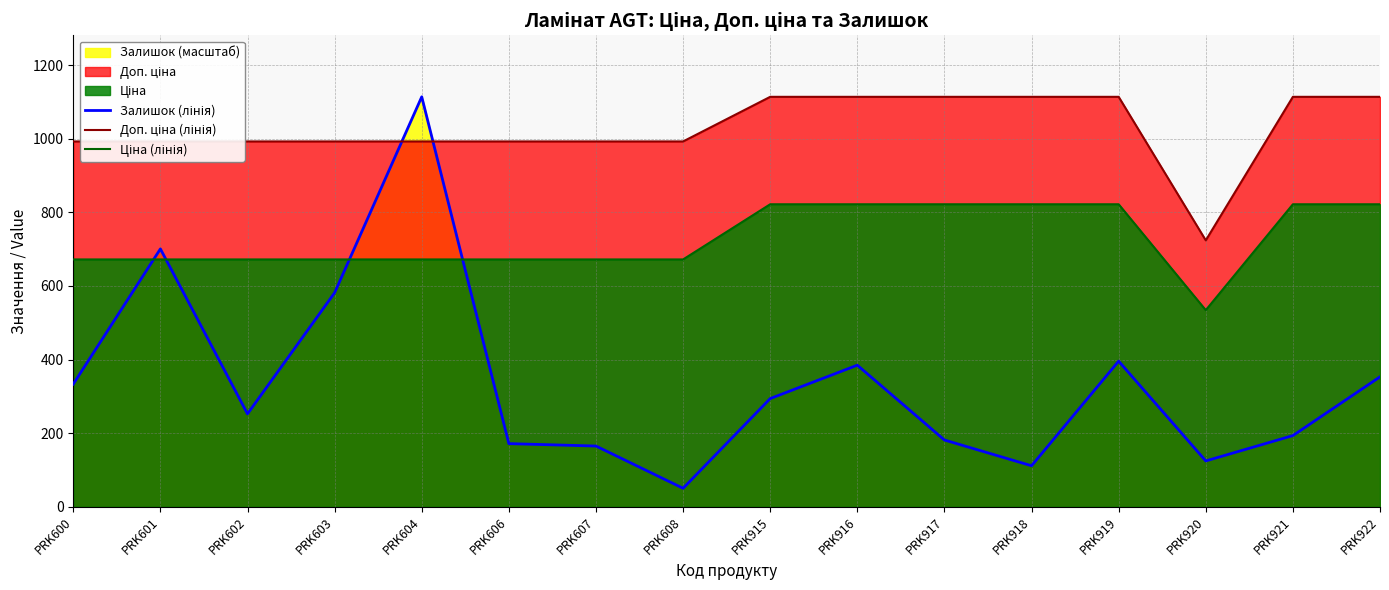

Which series has the largest total across all categories?

Доп. ціна (лінія)